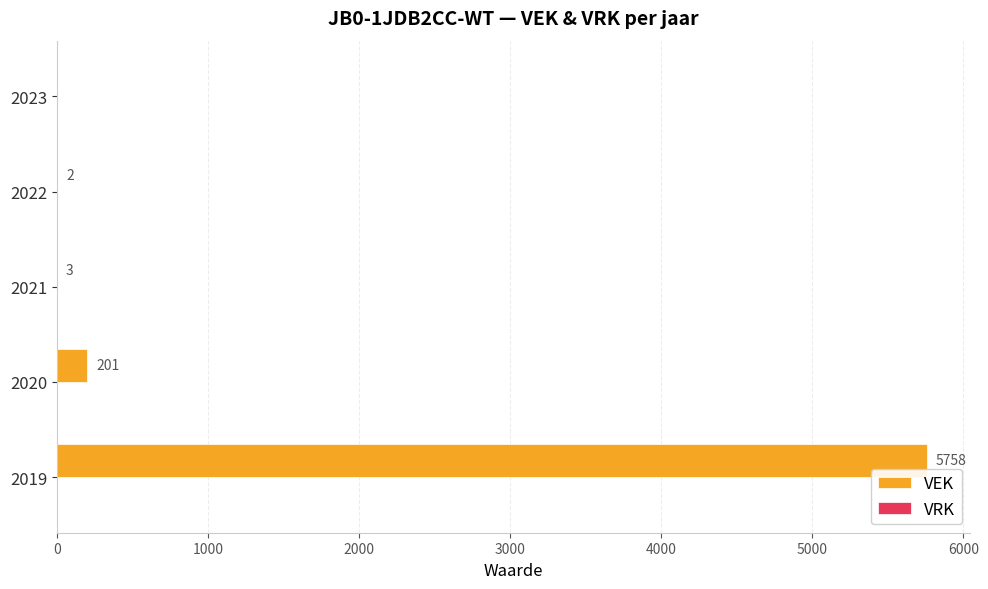

Are the bars horizontal?

Yes